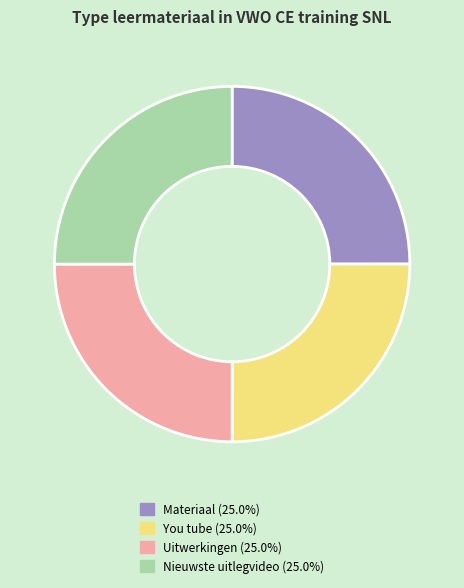

What is the ratio of the value at Uitwerkingen to the value at Nieuwste uitlegvideo?

1.0